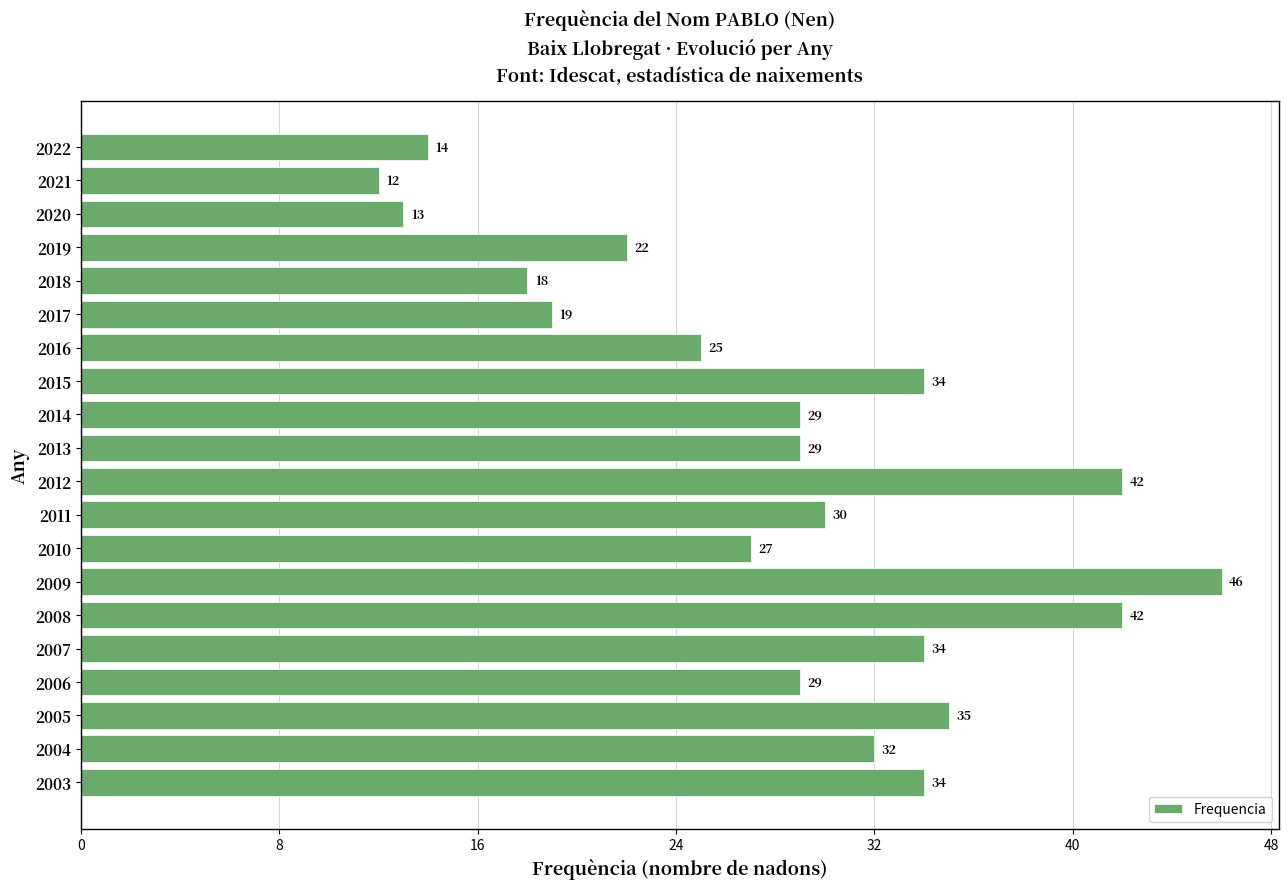

What is the greatest value displayed?

46